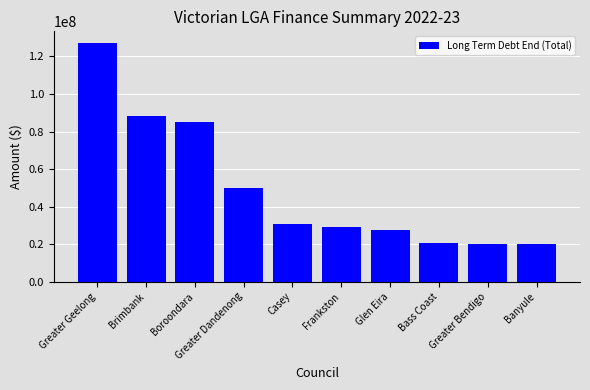

Is it true that the value at Frankston is 28842000?

True